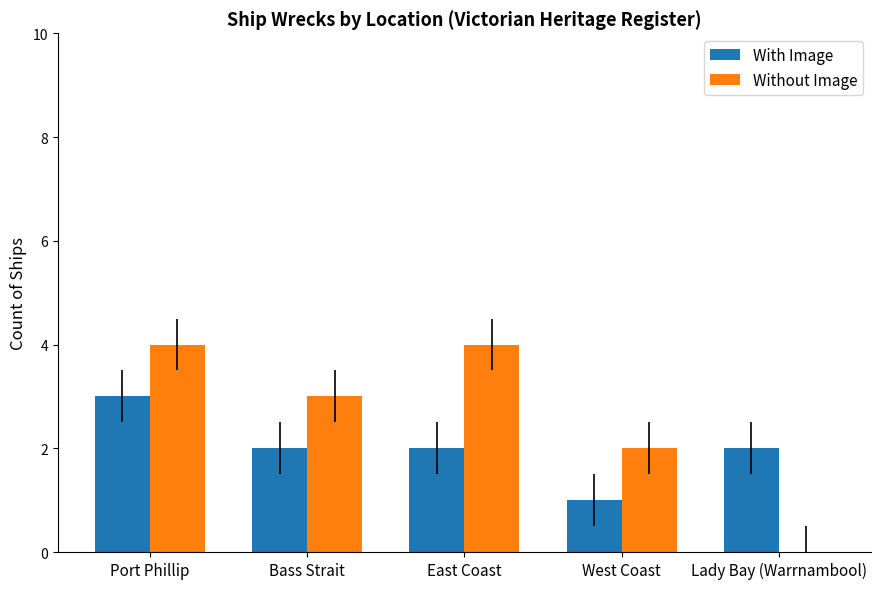

Reading left to right, extract all data points from this chart.

With Image: 3	2	2	1	2
Without Image: 4	3	4	2	0